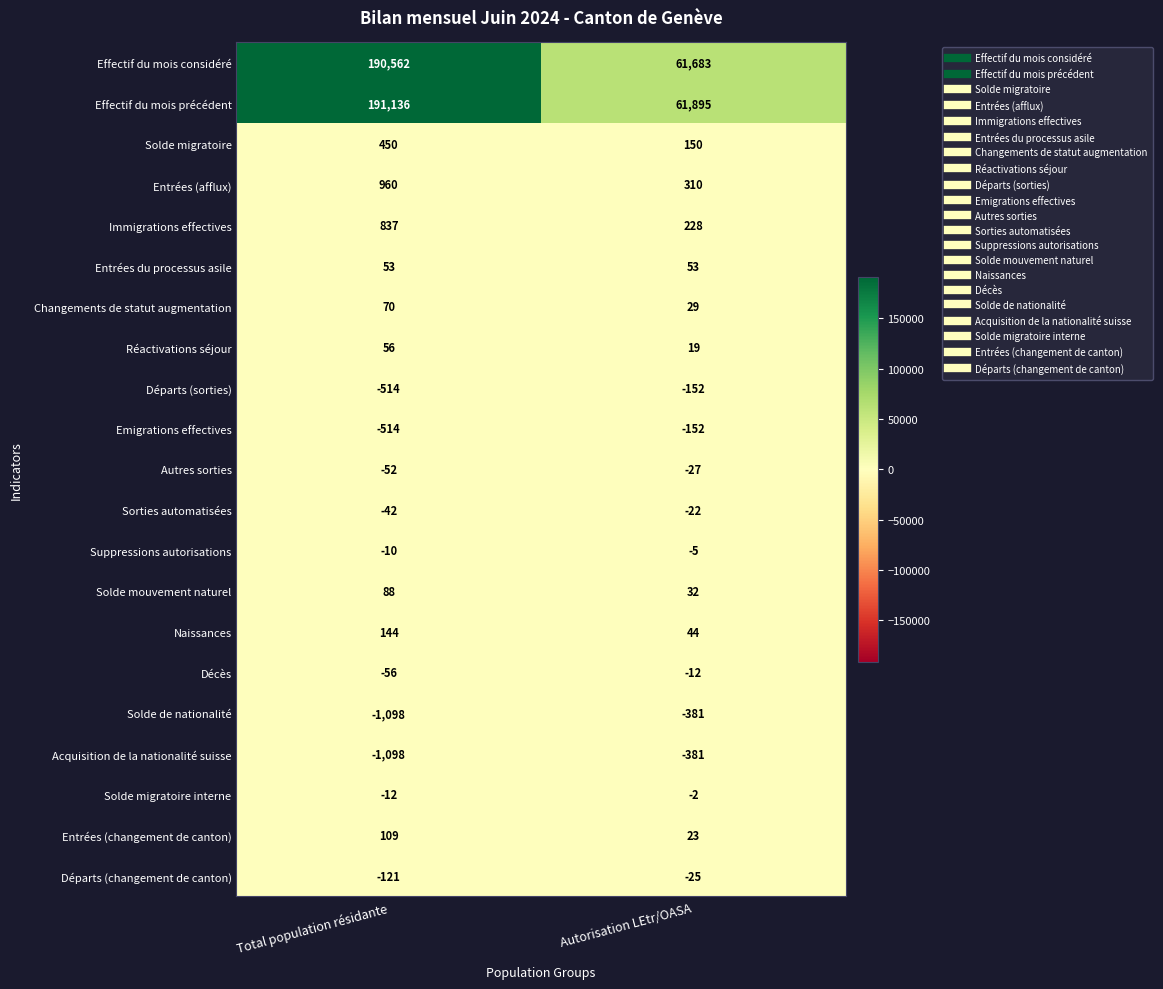

What is the total value across all series at Total population résidante?

380948